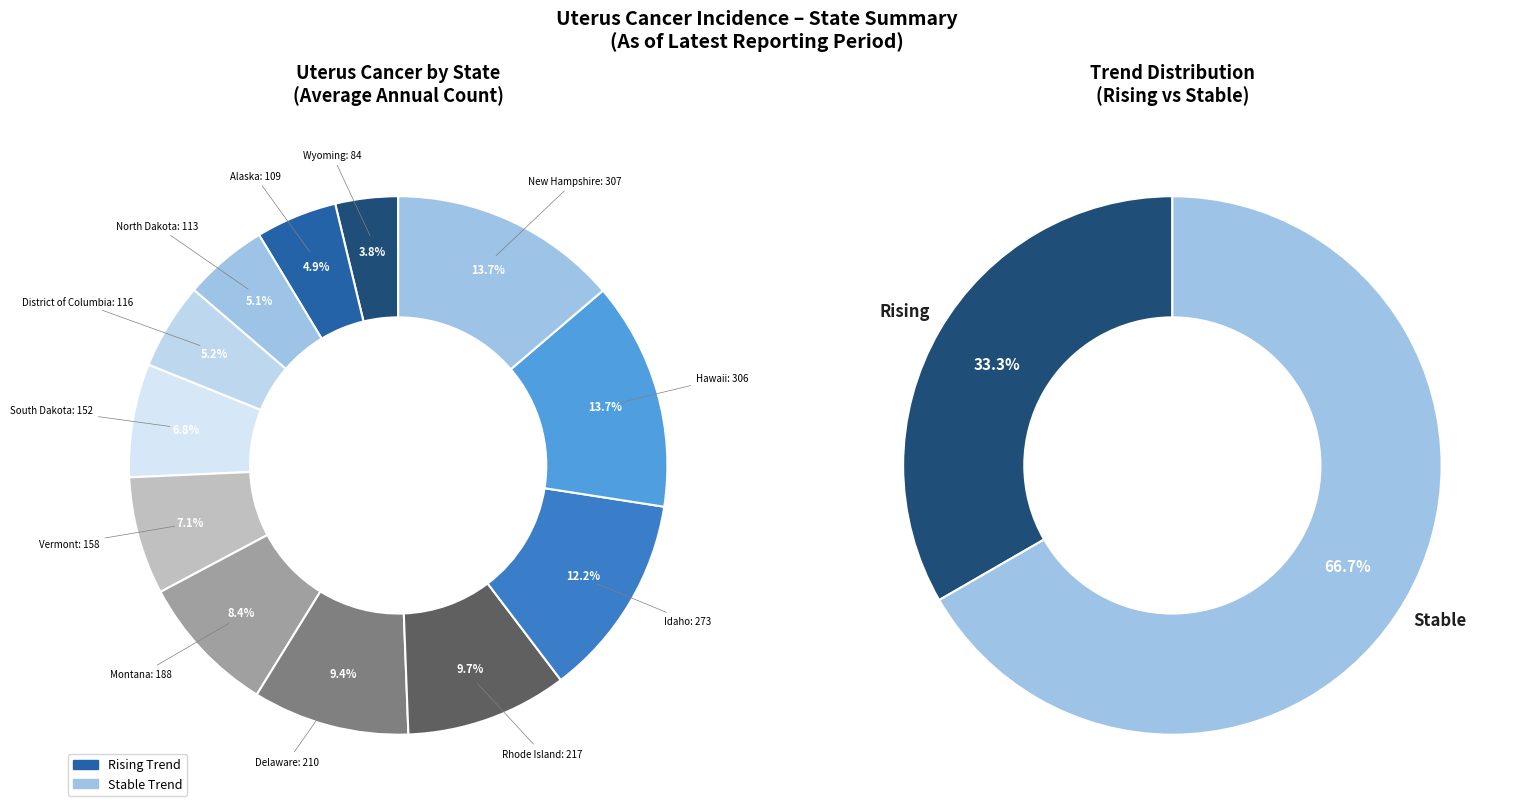

How many slices are in this pie chart?

12